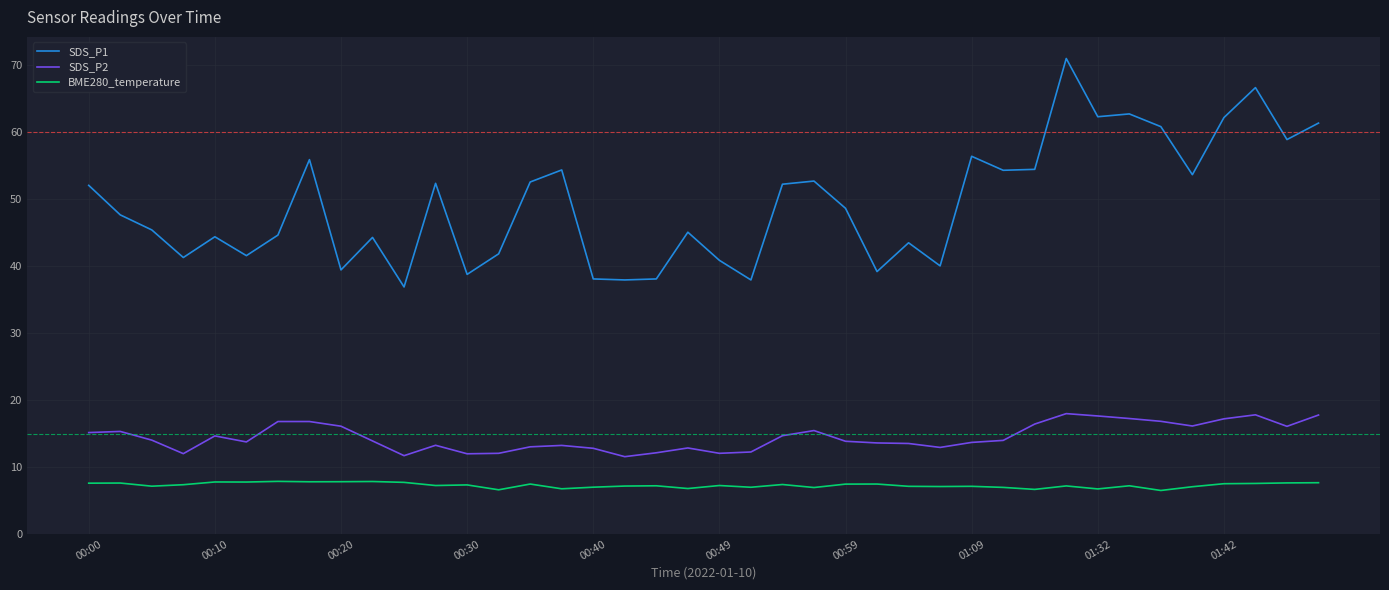

What is the difference between the maximum and second lowest values in the SDS_P1 series?

33.1